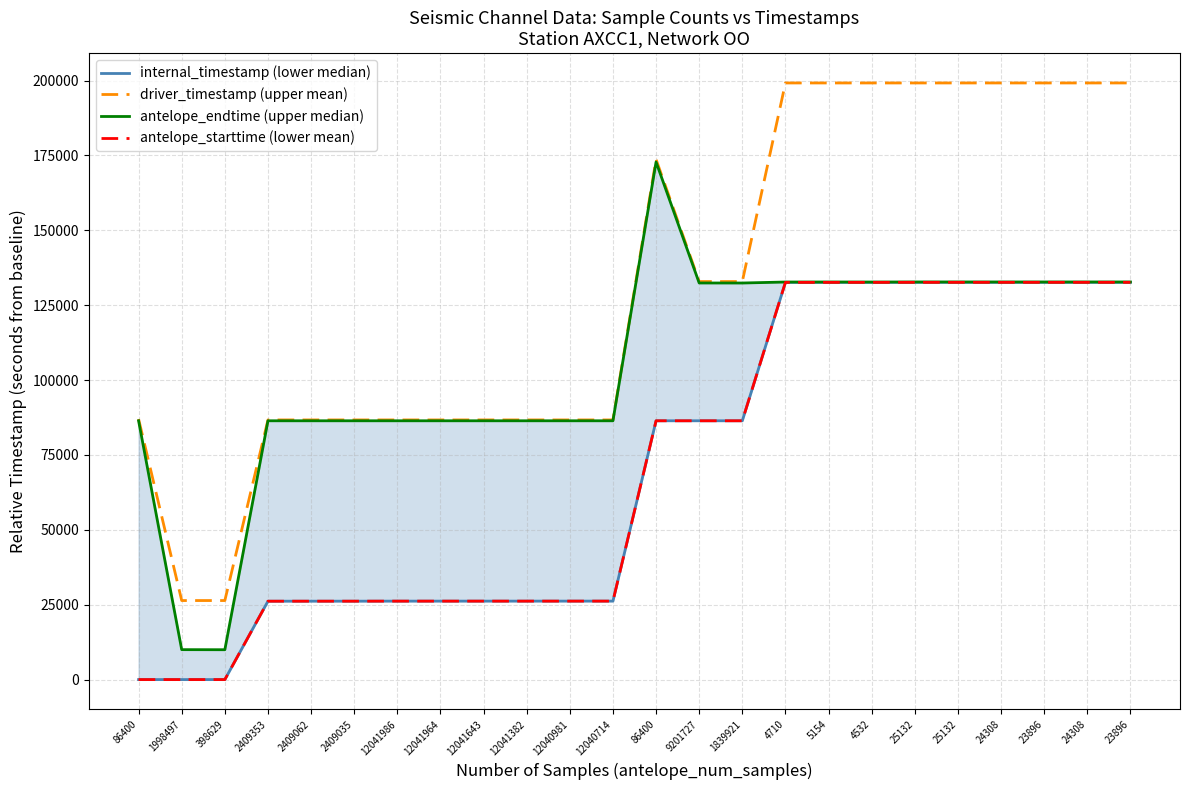

Reading left to right, what are all the values shown in this chart?

internal_timestamp (lower median): 86400=0.0	1998497=0.0	398629=0.0	2409353=26166.2	2409062=26173.4	2409035=26174.1	12041986=26190.1	12041964=26190.2	12041643=26191.8	12041382=26193.1	12040981=26195.1	12040714=26196.4	86400=86400.0	9201727=86400.0	1839921=86400.0	4710=132609.8	5154=132610.3	4532=132612.4	25132=132621.6	25132=132622.9	24308=132623.0	23896=132623.6	24308=132624.2	23896=132624.3
driver_timestamp (upper mean): 86400=86985.4	1998497=26385.4	398629=26385.4	2409353=86687.0	2409062=86687.0	2409035=86687.1	12041986=86686.1	12041964=86685.9	12041643=86686.4	12041382=86686.8	12040981=86686.6	12040714=86686.9	86400=173685.4	9201727=132885.5	1839921=132885.5	4710=199185.4	5154=199185.4	4532=199185.4	25132=199185.4	25132=199185.4	24308=199185.4	23896=199185.4	24308=199185.4	23896=199185.4
antelope_endtime (upper median): 86400=86400.0	1998497=9992.5	398629=9965.8	2409353=86400.0	2409062=86400.0	2409035=86400.0	12041986=86400.0	12041964=86400.0	12041643=86400.0	12041382=86400.0	12040981=86400.0	12040714=86400.0	86400=172800.0	9201727=132408.6	1839921=132398.1	4710=132727.6	5154=132739.2	4532=132725.7	25132=132747.3	25132=132748.5	24308=132744.5	23896=132743.1	24308=132745.8	23896=132743.8
antelope_starttime (lower mean): 86400=0.0	1998497=0.0	398629=0.0	2409353=26166.2	2409062=26173.4	2409035=26174.1	12041986=26190.1	12041964=26190.2	12041643=26191.8	12041382=26193.1	12040981=26195.1	12040714=26196.4	86400=86400.0	9201727=86400.0	1839921=86400.0	4710=132609.8	5154=132610.3	4532=132612.4	25132=132621.6	25132=132622.9	24308=132623.0	23896=132623.6	24308=132624.2	23896=132624.3